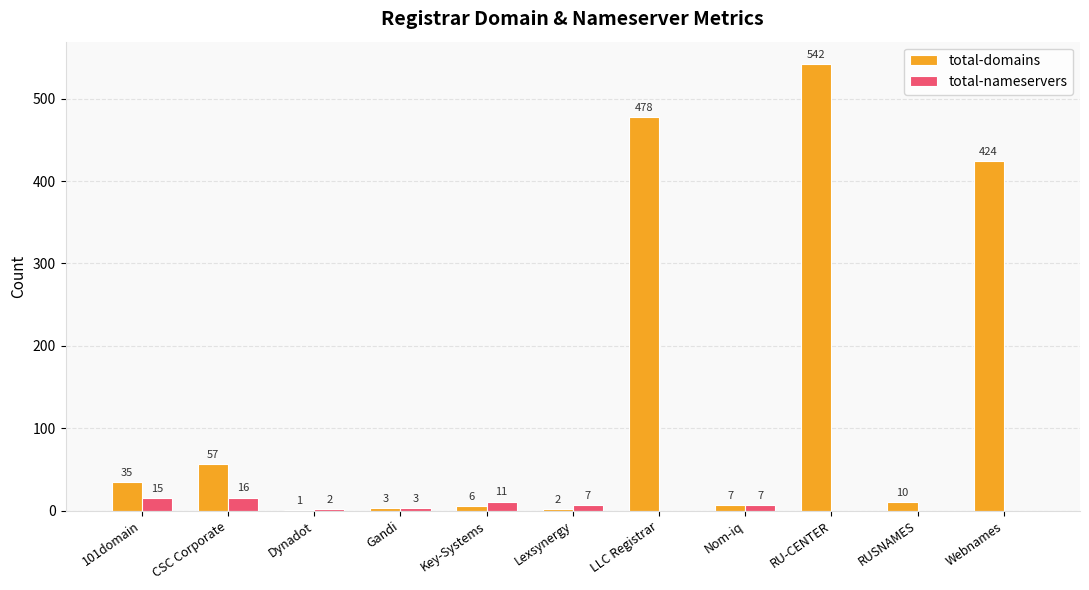

How many categories are shown in the chart?

11